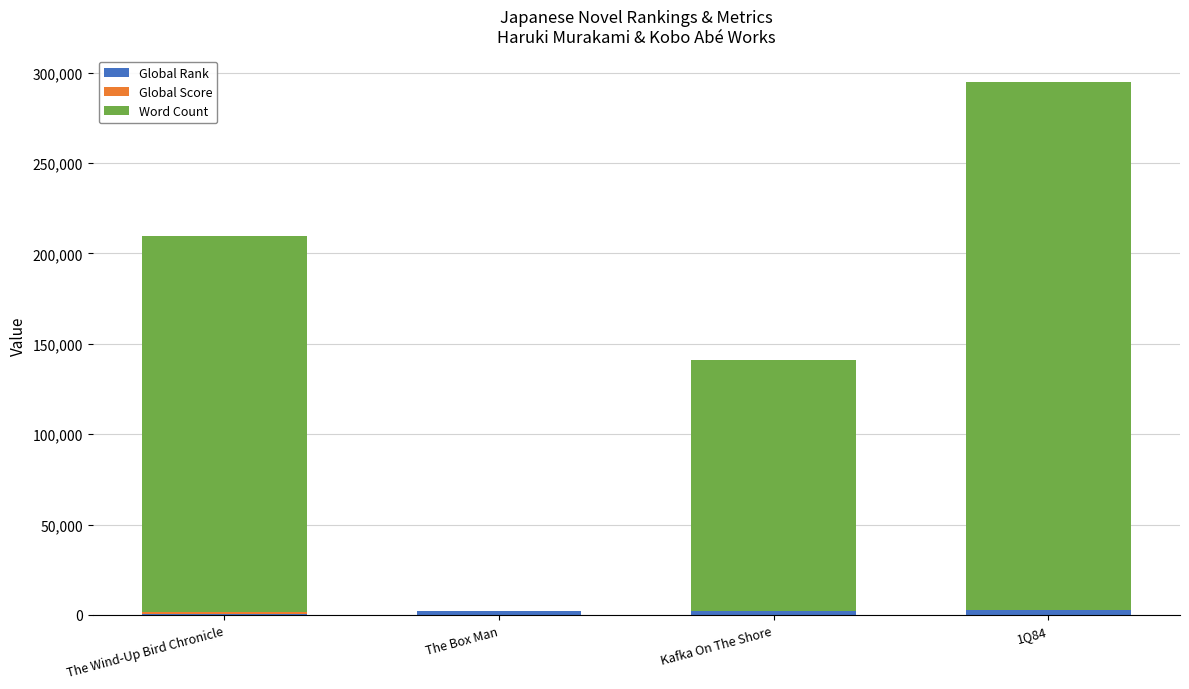

Does the chart contain stacked bars?

Yes